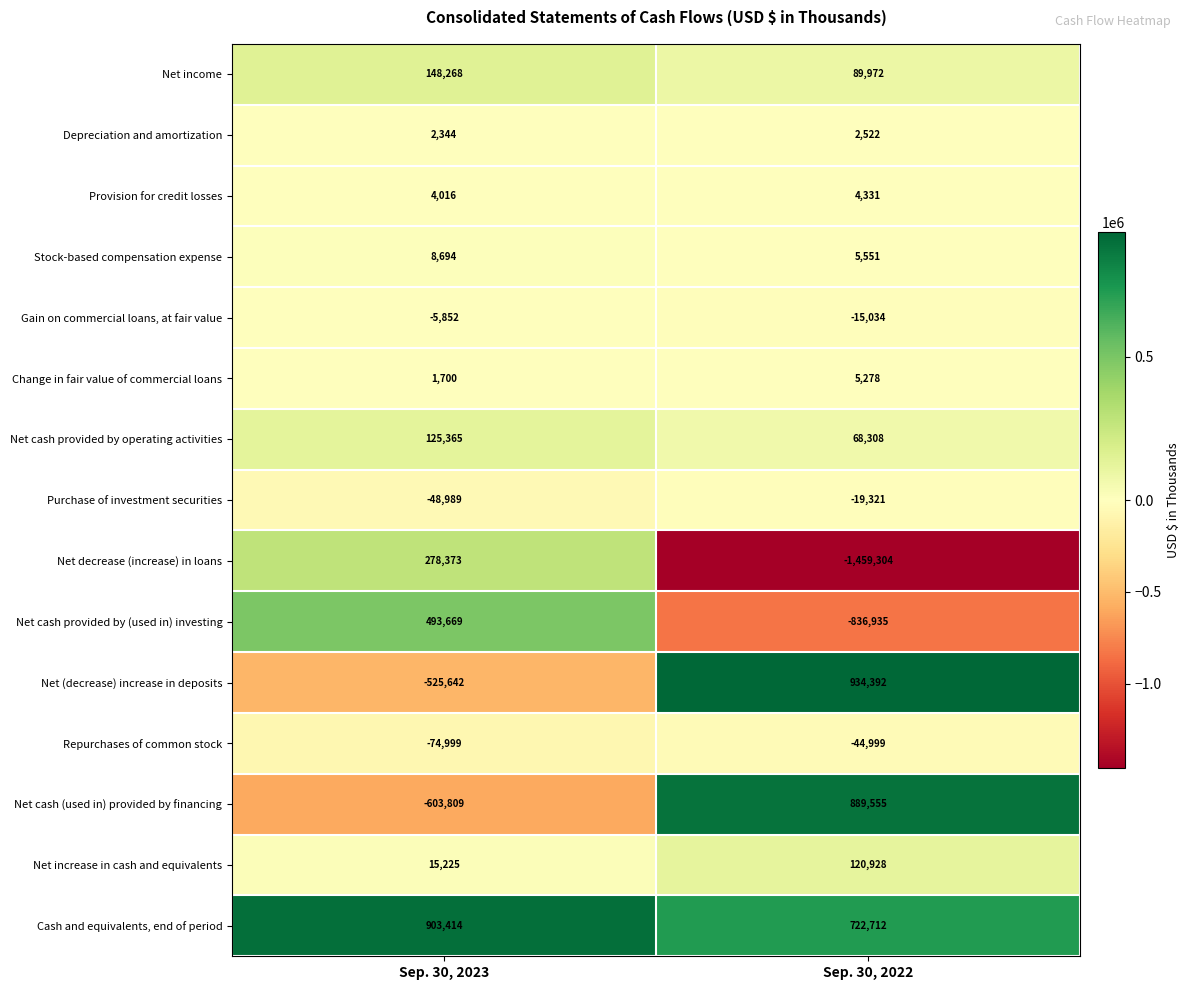

What is the smallest value displayed?

-1459304